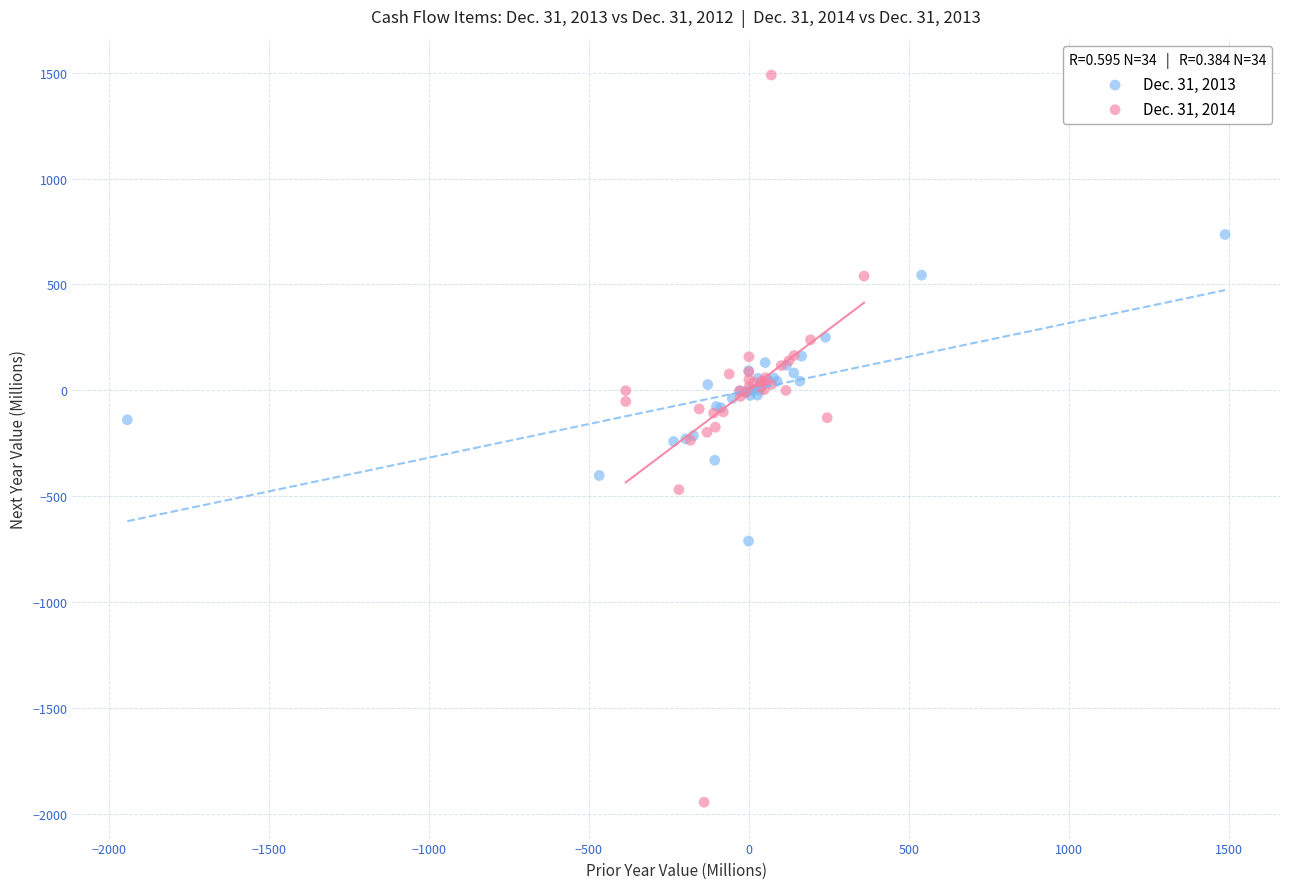

Which series contains the lowest Y value?

Dec. 31, 2014